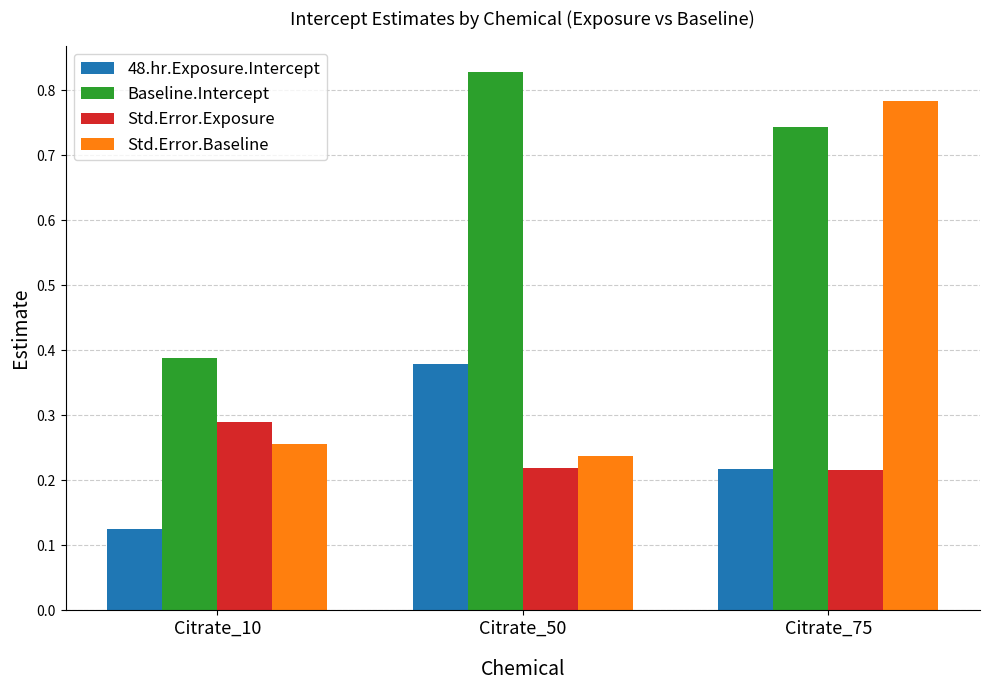

How many bars are there in total?

12